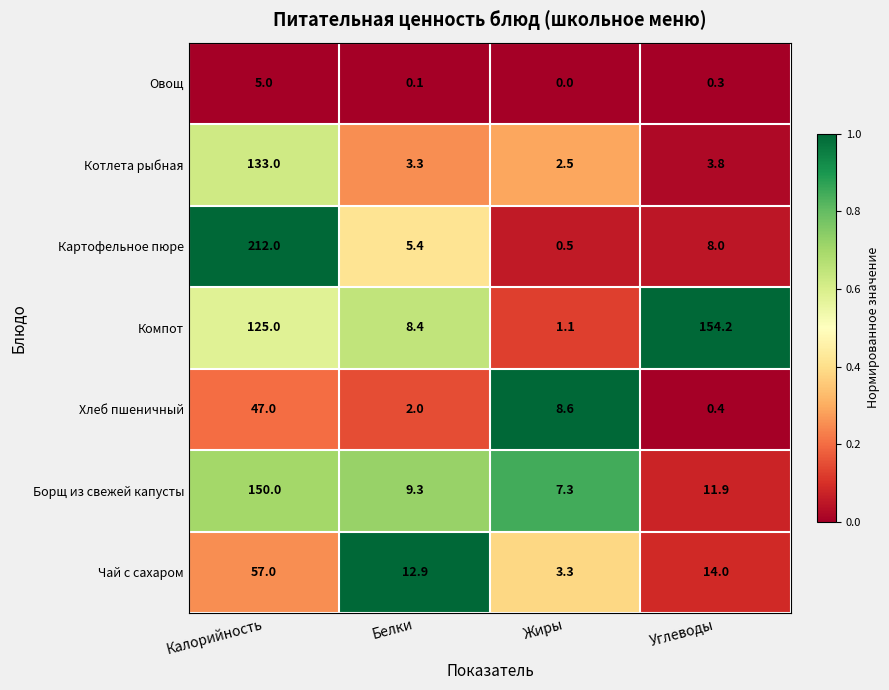

Reading left to right, list all the values displayed in this chart.

Овощ: 5.0	0.1	0.0	0.3
Котлета рыбная: 133.0	3.3	2.5	3.8
Картофельное пюре: 212.0	5.4	0.5	8.0
Компот: 125.0	8.4	1.1	154.2
Хлеб пшеничный: 47.0	2.0	8.6	0.4
Борщ из свежей капусты: 150.0	9.3	7.3	11.9
Чай с сахаром: 57.0	12.9	3.3	14.0